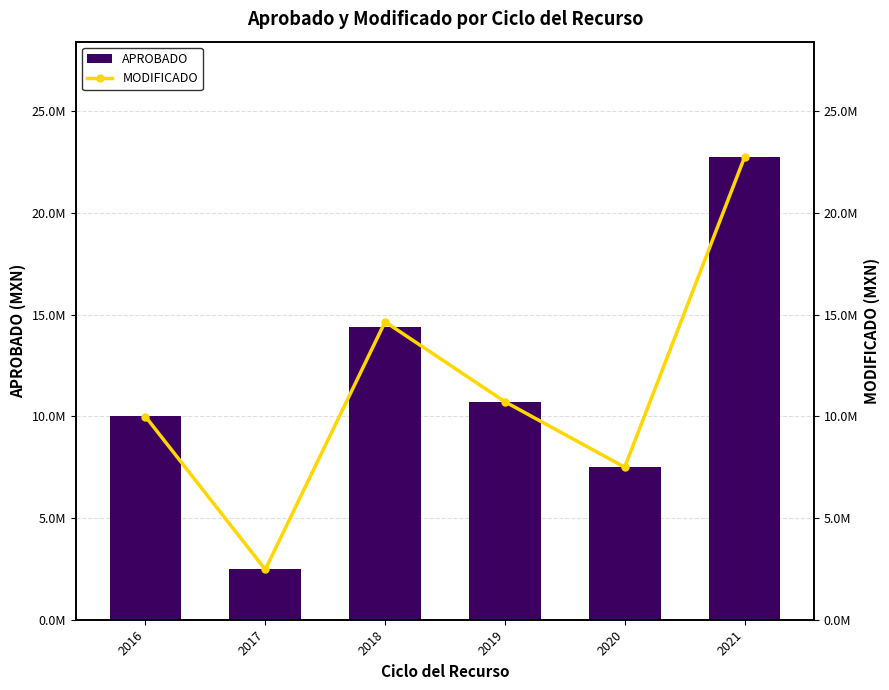

What is the difference between the highest and lowest values at 2018?

248790.8